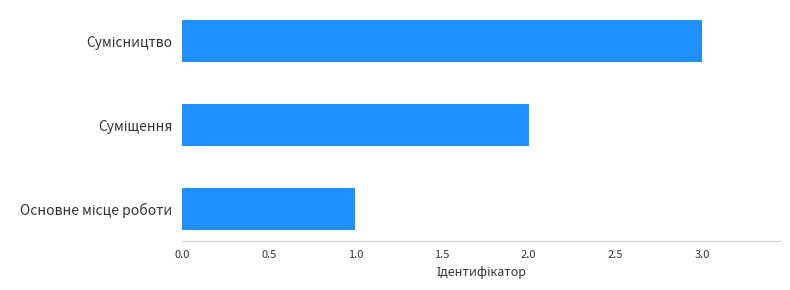

What is the greatest value displayed?

3